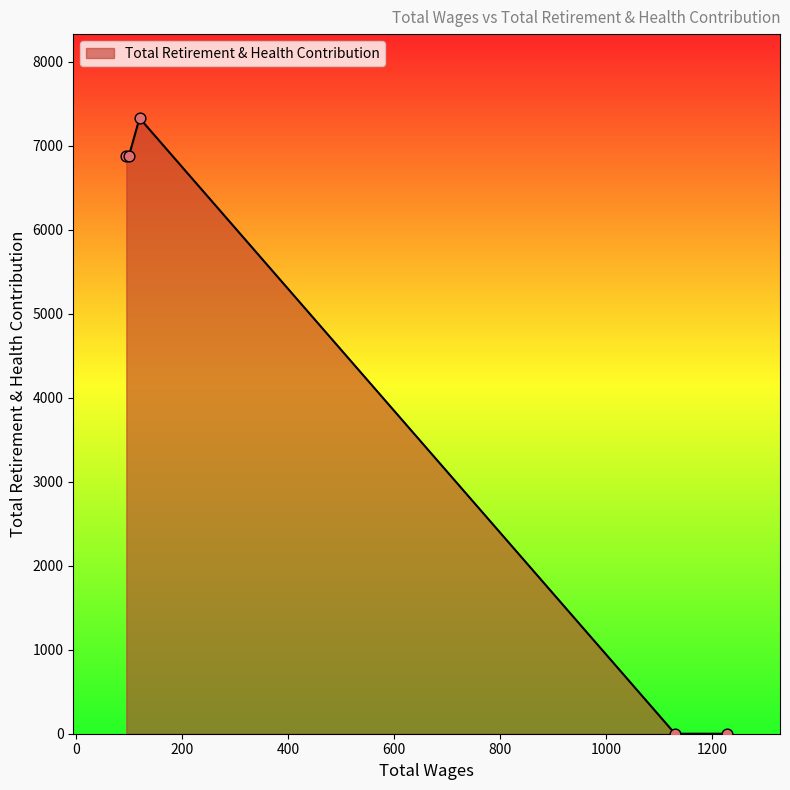

What is the average value?

4219